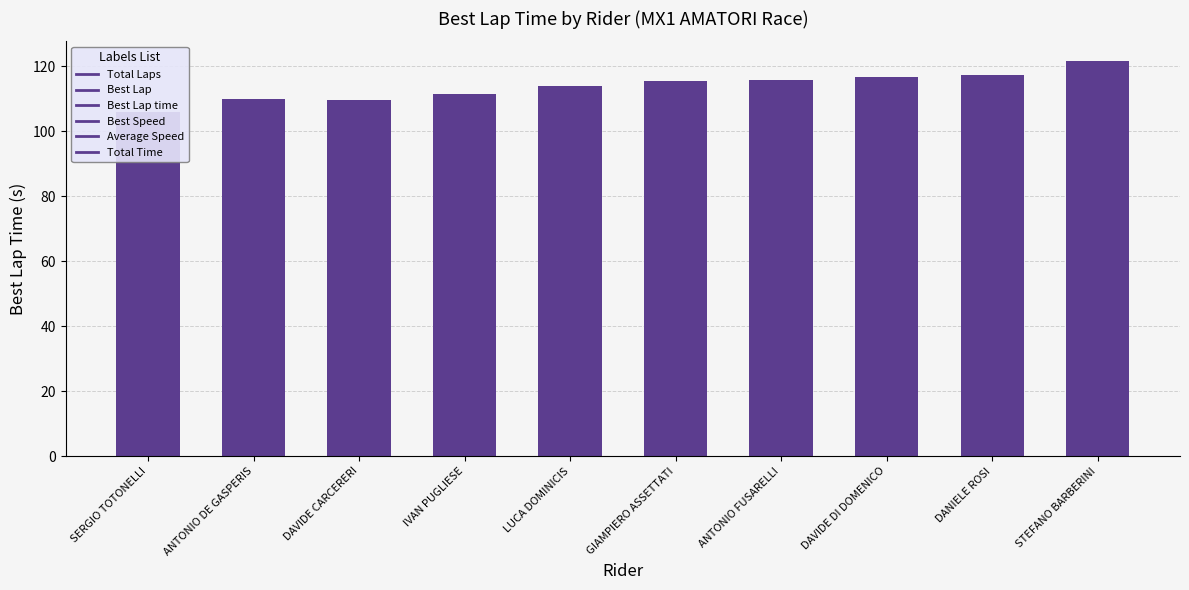

Approximately how many times larger is the value at GIAMPIERO ASSETTATI compared to STEFANO BARBERINI?

1.0